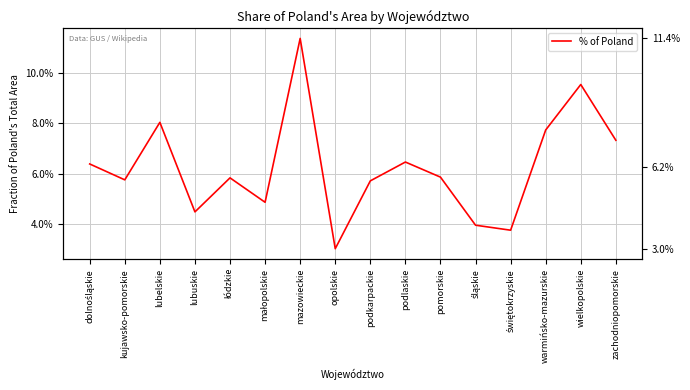

Rank the categories by value from highest to lowest.

mazowieckie, wielkopolskie, lubelskie, warmińsko-mazurskie, zachodniopomorskie, podlaskie, dolnośląskie, pomorskie, łódzkie, kujawsko-pomorskie, podkarpackie, małopolskie, lubuskie, śląskie, świętokrzyskie, opolskie